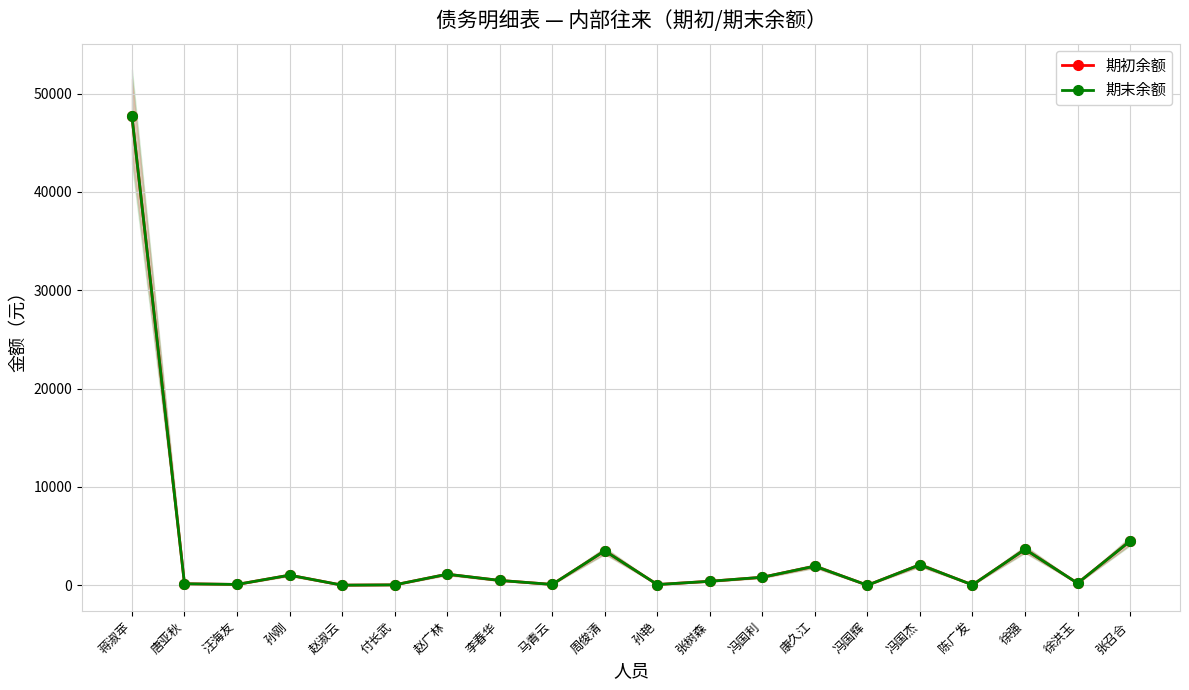

Which series changed the most between 周俊清 and 康久江?

期初余额